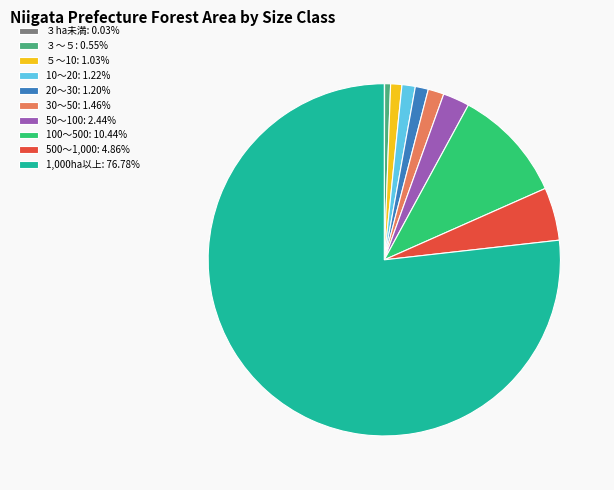

Approximately how many times larger is the value at 20～30: 1.20% compared to 50～100: 2.44%?

0.5